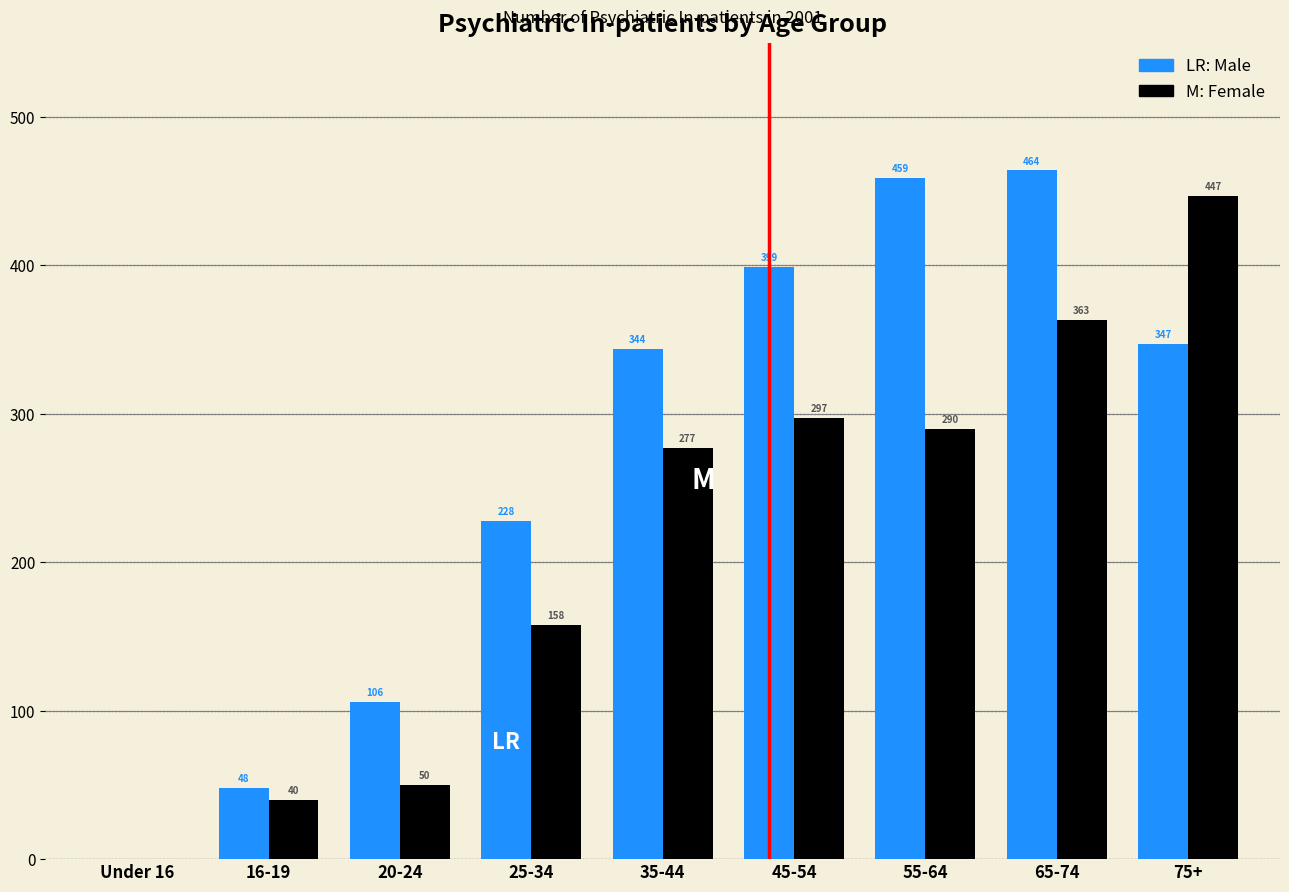

Reading left to right, extract all data points from this chart.

Male: Under 16=0	16-19=48	20-24=106	25-34=228	35-44=344	45-54=399	55-64=459	65-74=464	75+=347
Female: Under 16=0	16-19=40	20-24=50	25-34=158	35-44=277	45-54=297	55-64=290	65-74=363	75+=447